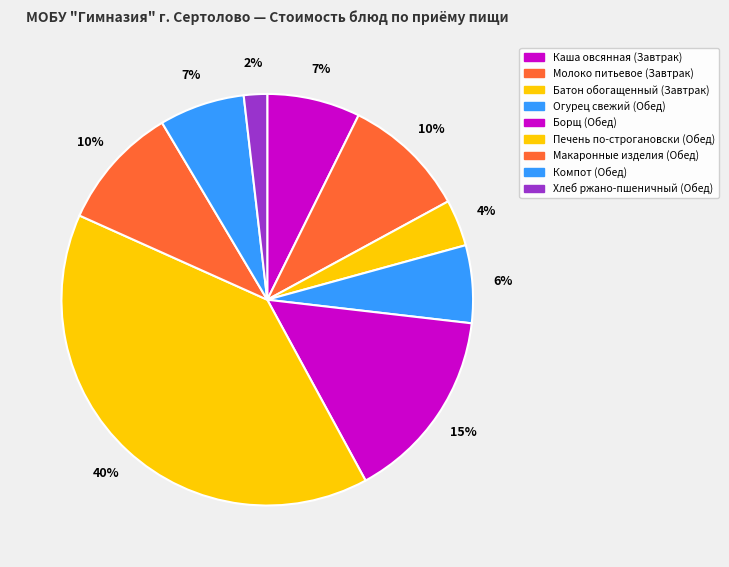

What percentage is the Хлеб ржано-пшеничный (Обед) slice, to the nearest percent?

2%